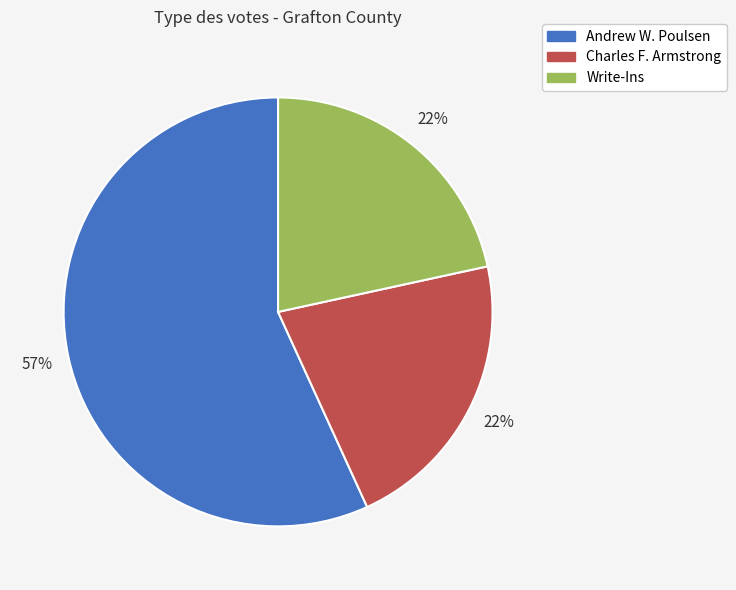

How many slices are in this pie chart?

3